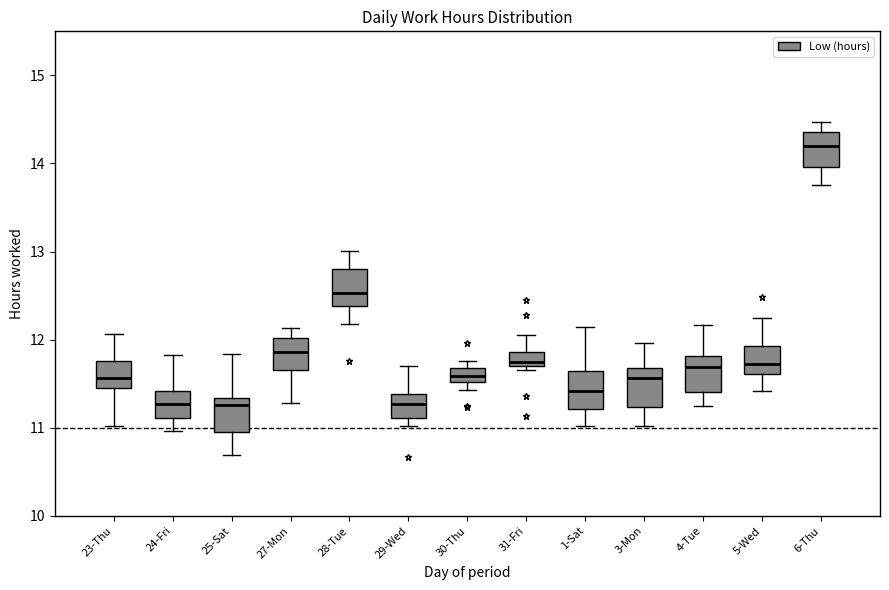

Reading left to right, transcribe this box plot: for each box, give where its median line is, the range the box spans, and where its two whiskers end, as read against the y-axis. The values are not printed on the chart, so give them approximately, as read against the axis.

23-Thu: median 11.6, box 11.5 to 11.8, whiskers 11.0 to 12.1
24-Fri: median 11.3, box 11.1 to 11.4, whiskers 11.0 to 11.8
25-Sat: median 11.3 (just below the box's upper edge), box 11.0 to 11.3, whiskers 10.7 to 11.8
27-Mon: median 11.9, box 11.7 to 12.0, whiskers 11.3 to 12.1
28-Tue: median 12.5, box 12.4 to 12.8, whiskers 12.2 to 13.0
29-Wed: median 11.3, box 11.1 to 11.4, whiskers 11.0 to 11.7
30-Thu: median 11.6, box 11.5 to 11.7, whiskers 11.4 to 11.8
31-Fri: median 11.7 (just above the box's lower edge), box 11.7 to 11.9, whiskers 11.7 (just below the box's lower edge) to 12.1
1-Sat: median 11.4, box 11.2 to 11.6, whiskers 11.0 to 12.1
3-Mon: median 11.6, box 11.2 to 11.7, whiskers 11.0 to 12.0
4-Tue: median 11.7, box 11.4 to 11.8, whiskers 11.3 to 12.2
5-Wed: median 11.7, box 11.6 to 11.9, whiskers 11.4 to 12.2
6-Thu: median 14.2, box 14.0 to 14.4, whiskers 13.8 to 14.5